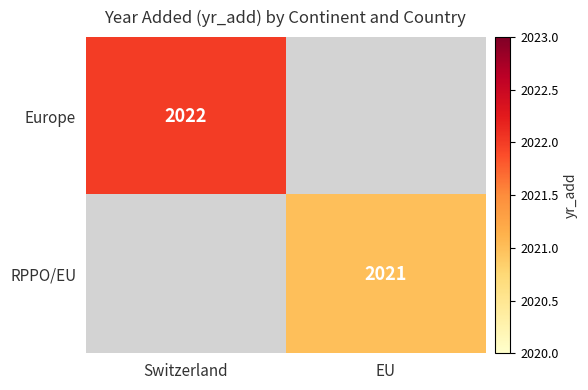

Is it true that Europe equals 2022 at Switzerland?

True